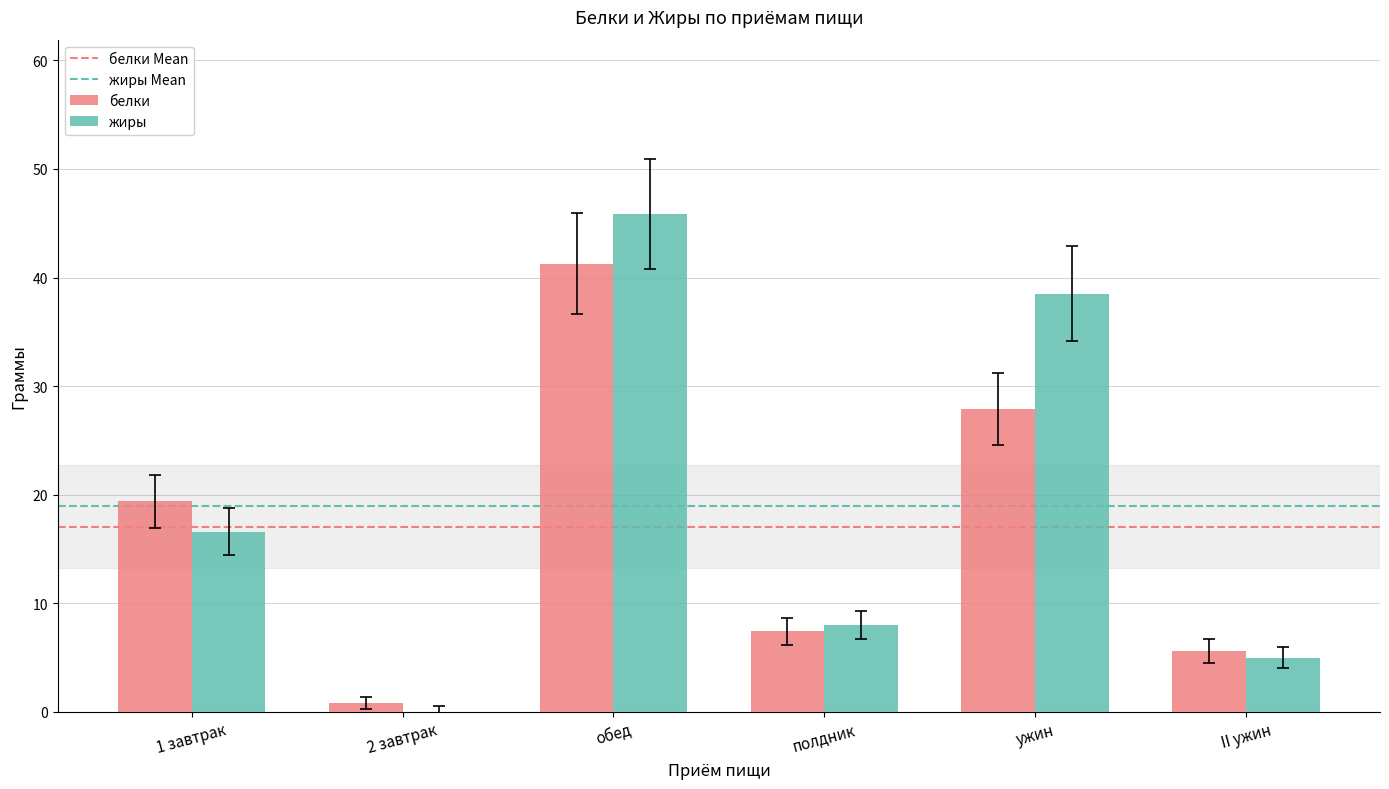

Count the number of categories in the chart.

6